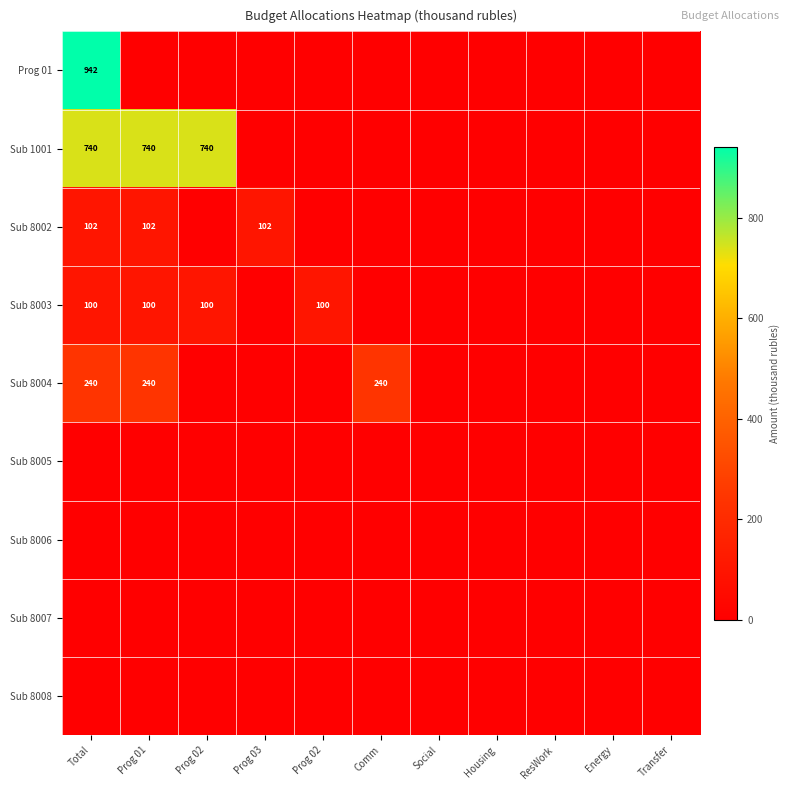

Rank the series at Comm from lowest to highest value.

Prog 01, Sub 1001, Sub 8002, Sub 8003, Sub 8005, Sub 8006, Sub 8007, Sub 8008, Sub 8004